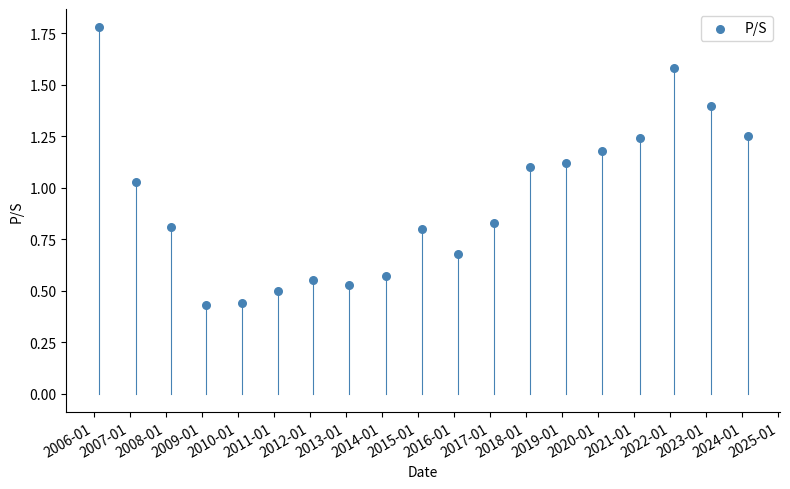

What is the range of X values (max minus min)?

6578.0